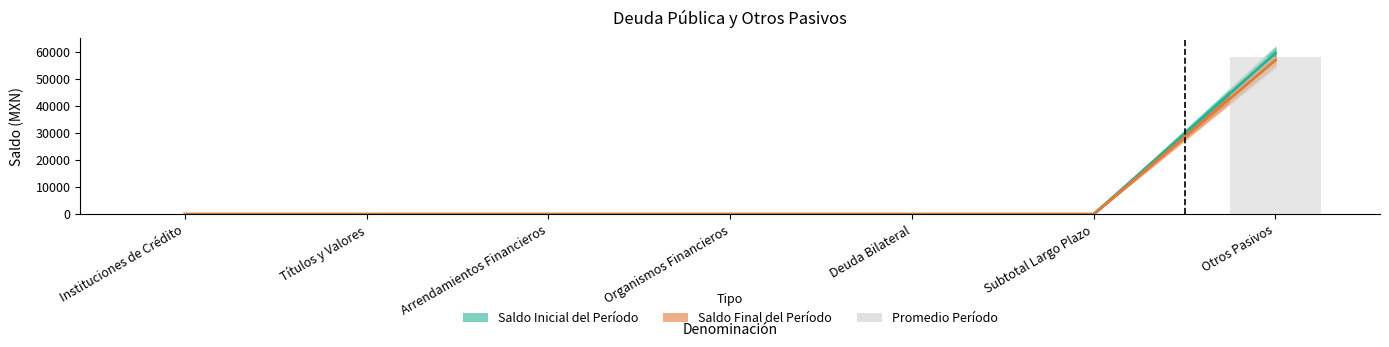

Does the chart contain stacked bars?

No